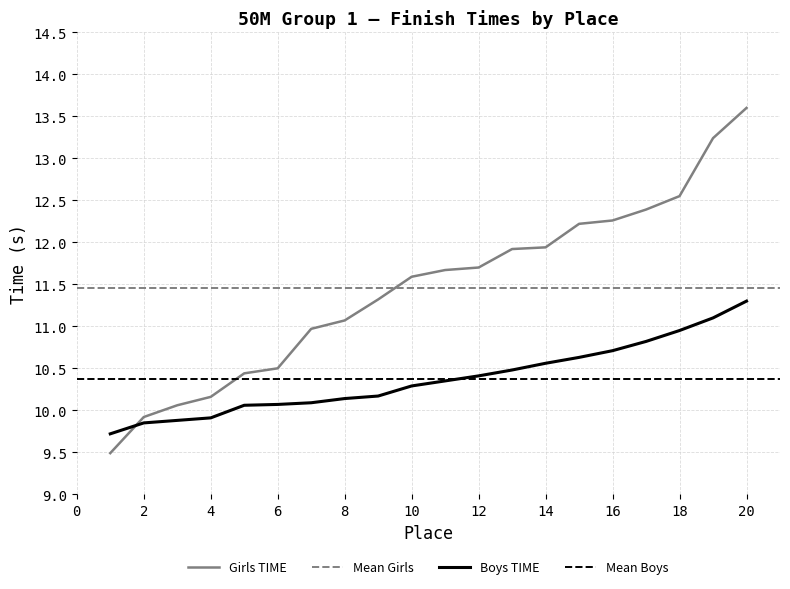

At which label does Boys TIME first exceed 10?

5